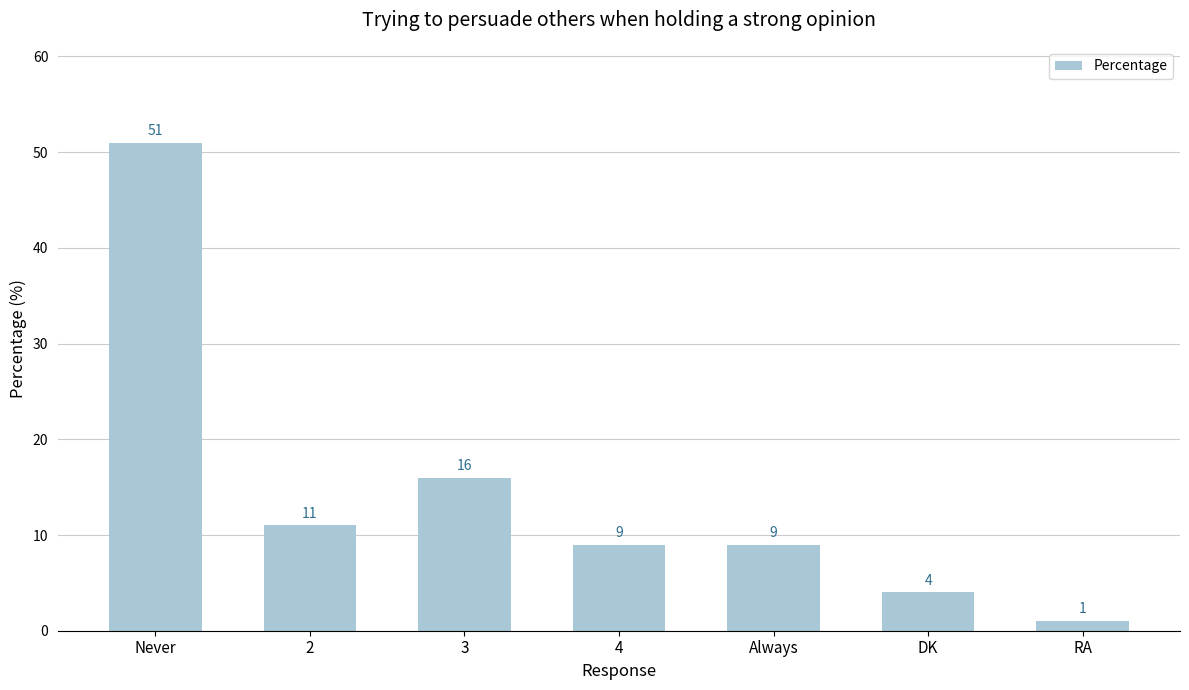

What is the difference between the maximum and second lowest values?

47